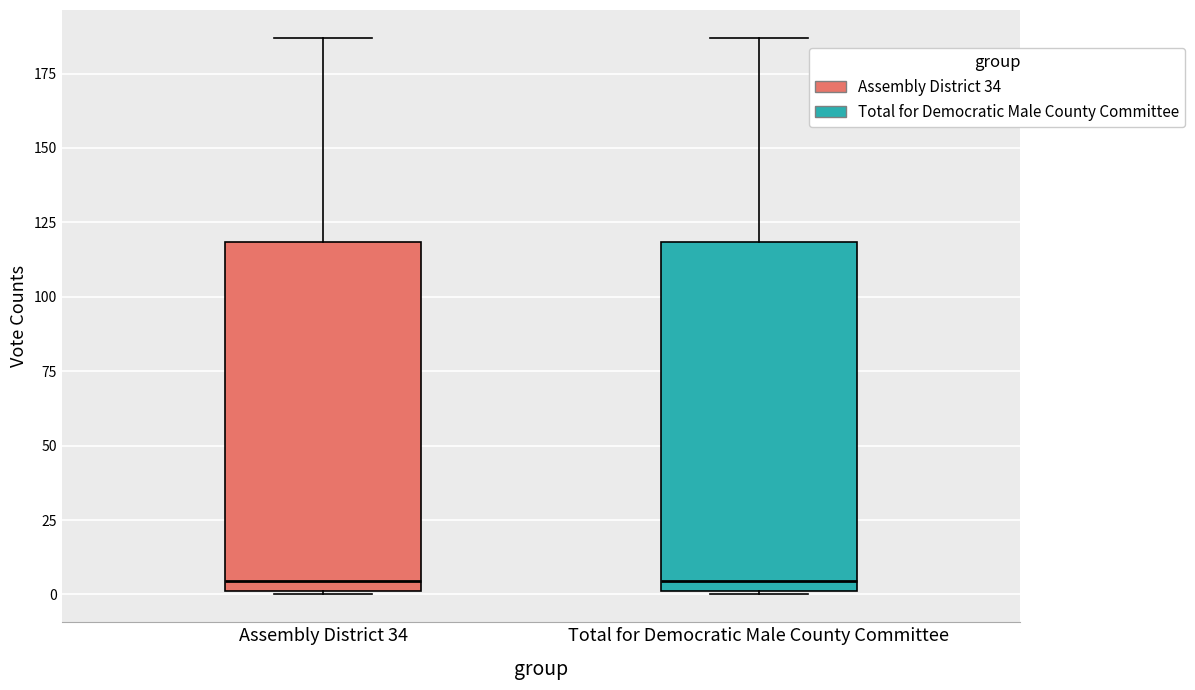

Reading left to right, transcribe this box plot: for each box, give where its median line is, the range the box spans, and where its two whiskers end, as read against the y-axis. The values are not printed on the chart, so give them approximately, as read against the axis.

Assembly District 34: median 5, box 0 to 120, whiskers 0 to 185
Total for Democratic Male County Committee: median 5, box 0 to 120, whiskers 0 to 185